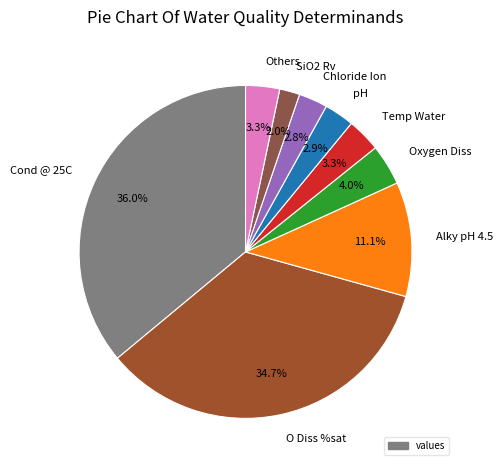

Do Temp Water and pH together represent more than half of the pie?

No